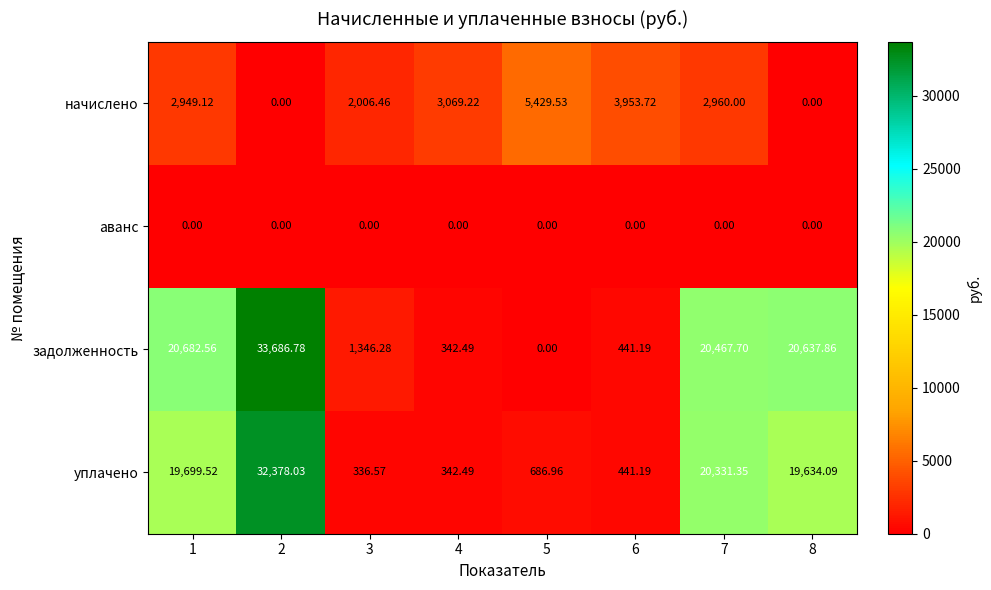

At how many categories does at least one series exceed 9904?

4